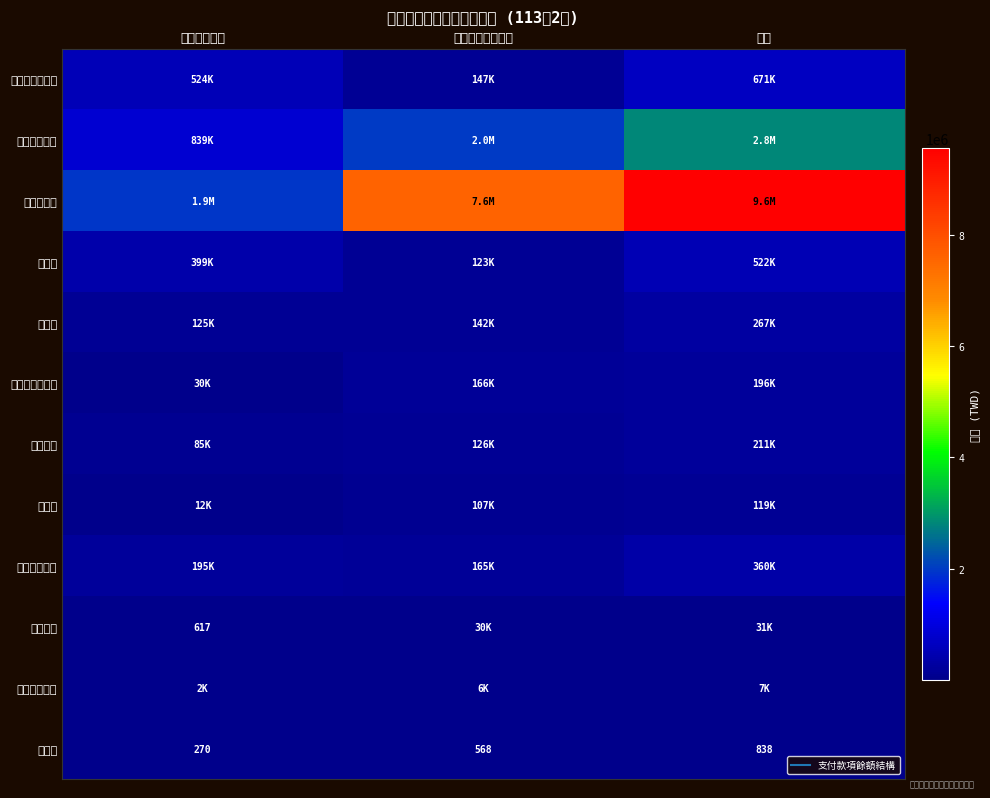

Which series has the largest total across all categories?

一卡通票證